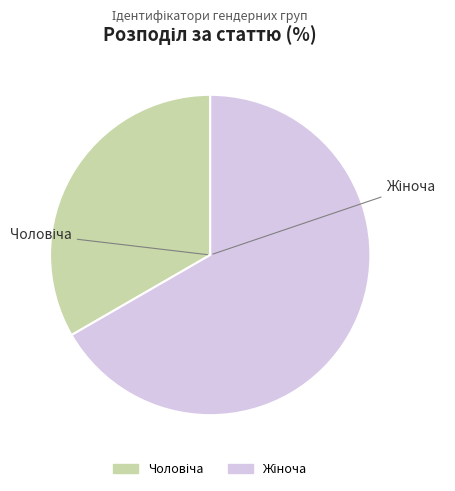

Is there any slice that represents more than half of the pie?

Yes